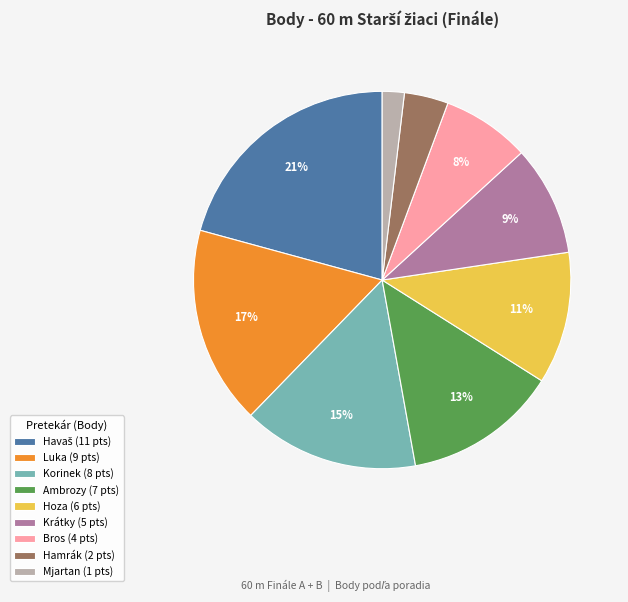

To the nearest percent, what portion does Hamrák (2 pts) represent?

4%